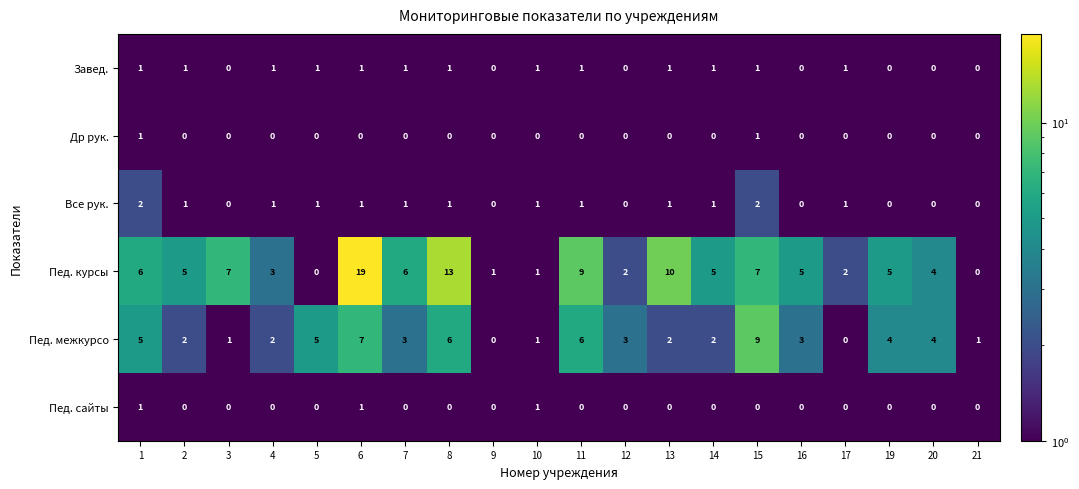

At which category does the chart reach its peak across all series?

6